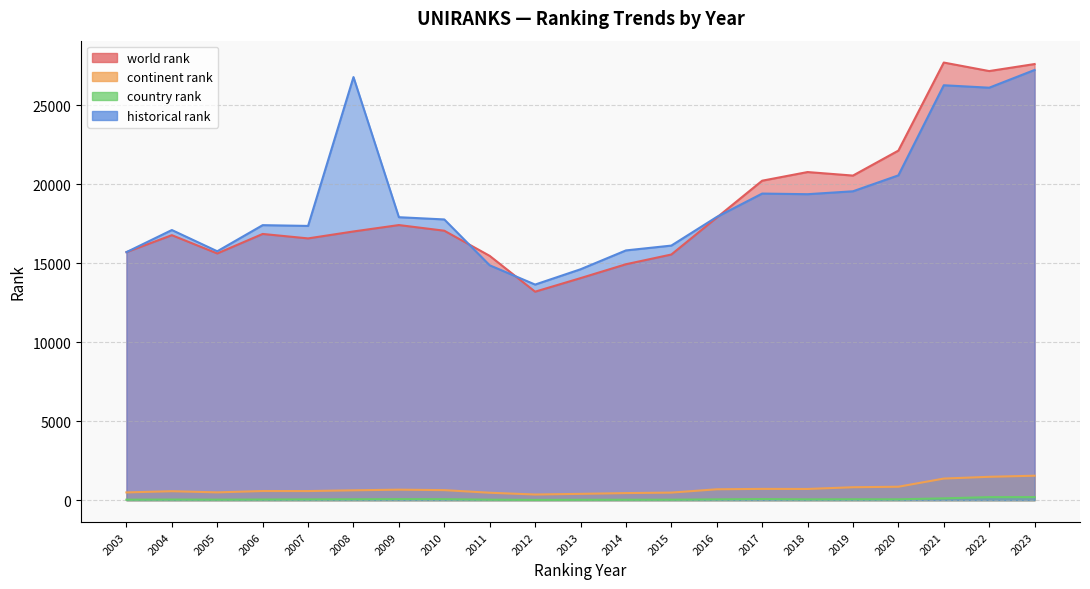

The value of country rank at 2014 is 39.1. True or false?

False